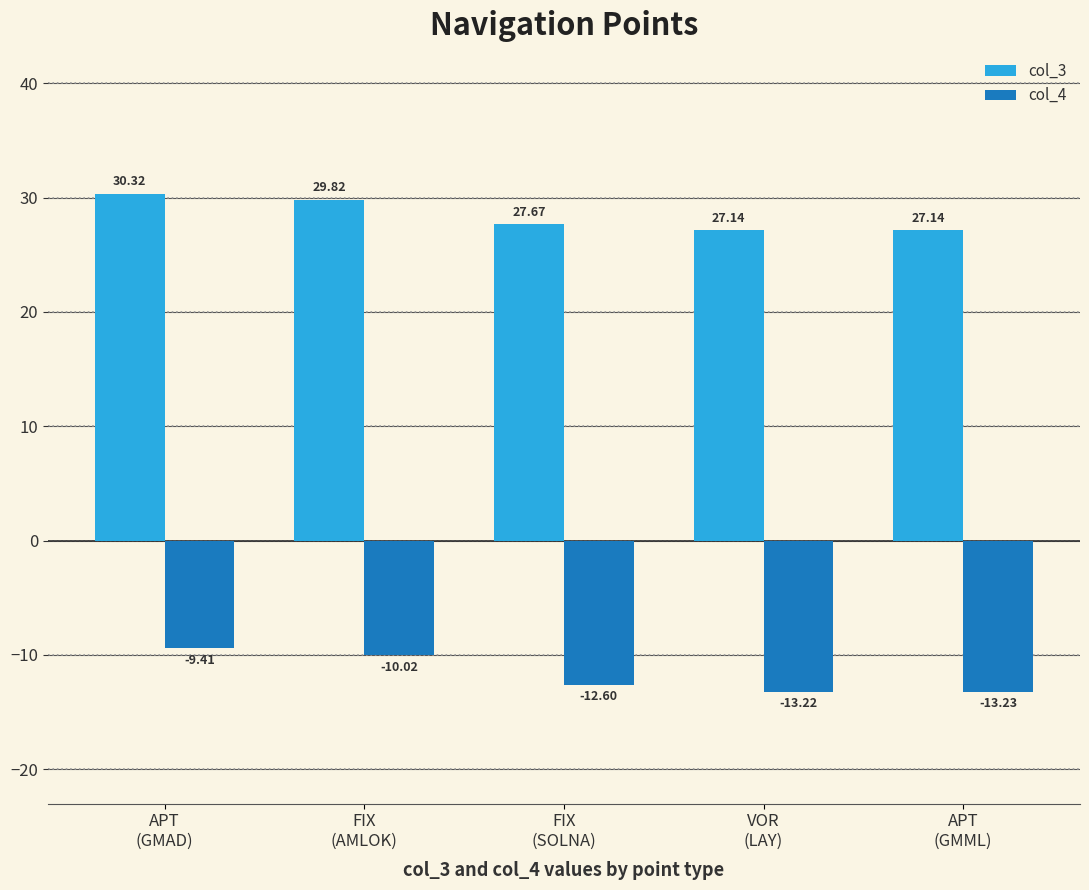

At which label is col_3 closest to 28?

FIX
(SOLNA)